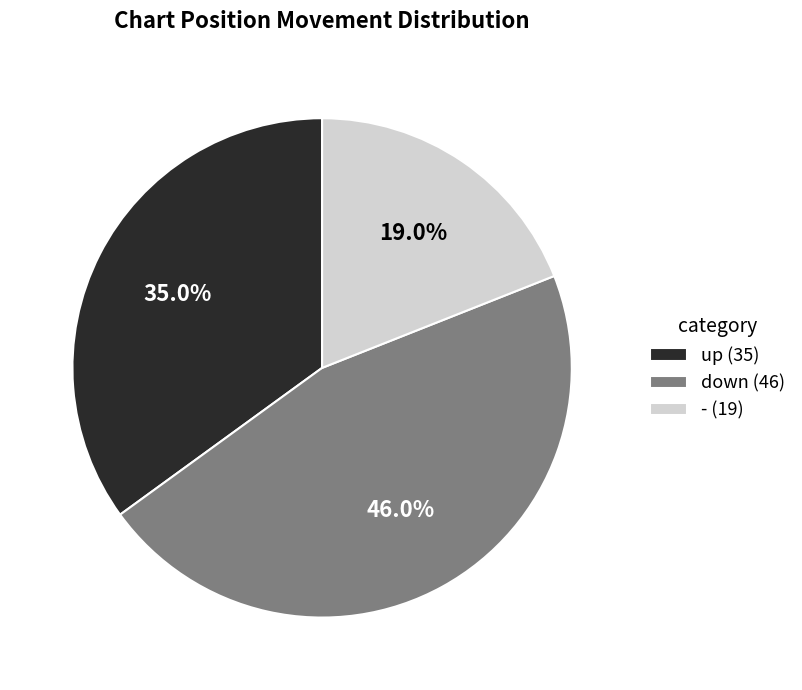

Does - account for over 50% of the chart?

No